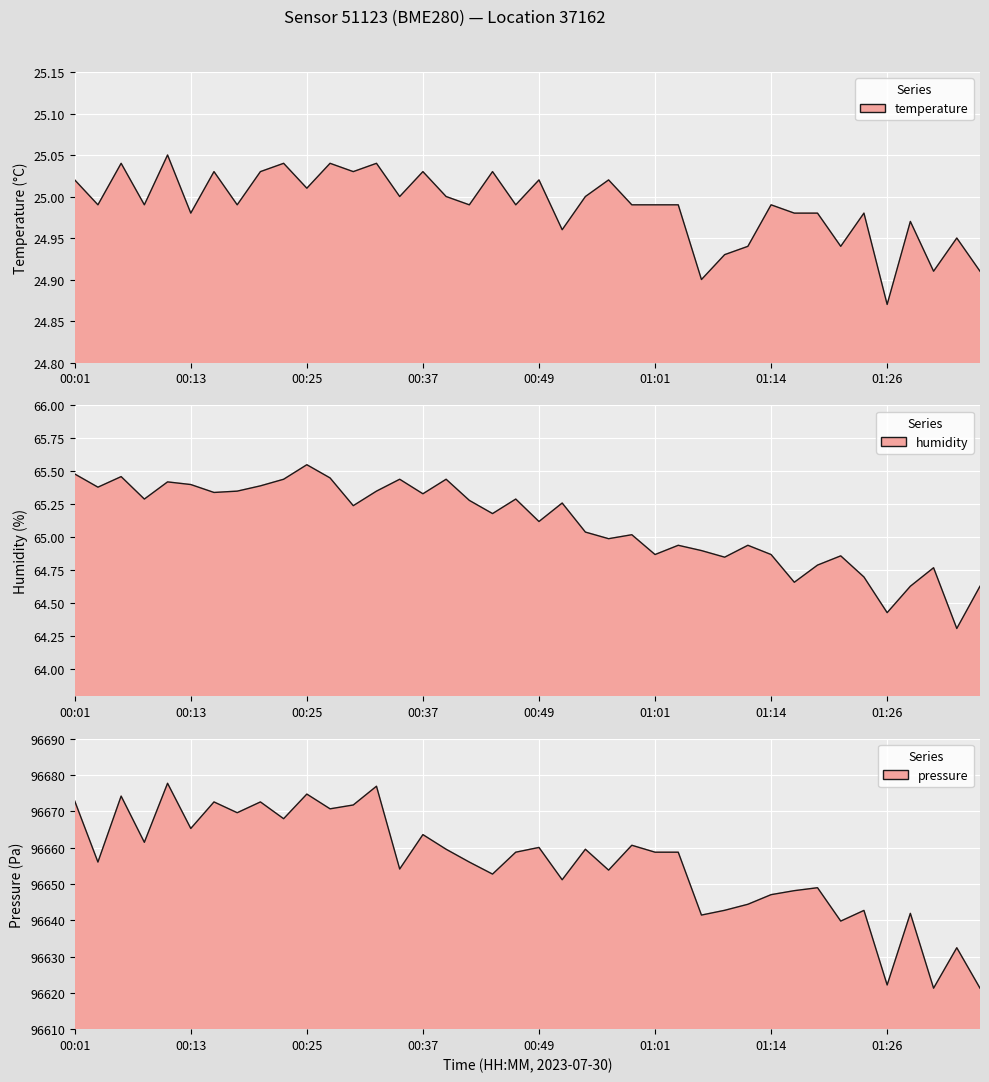

At which category does the chart reach its peak across all series?

00:10